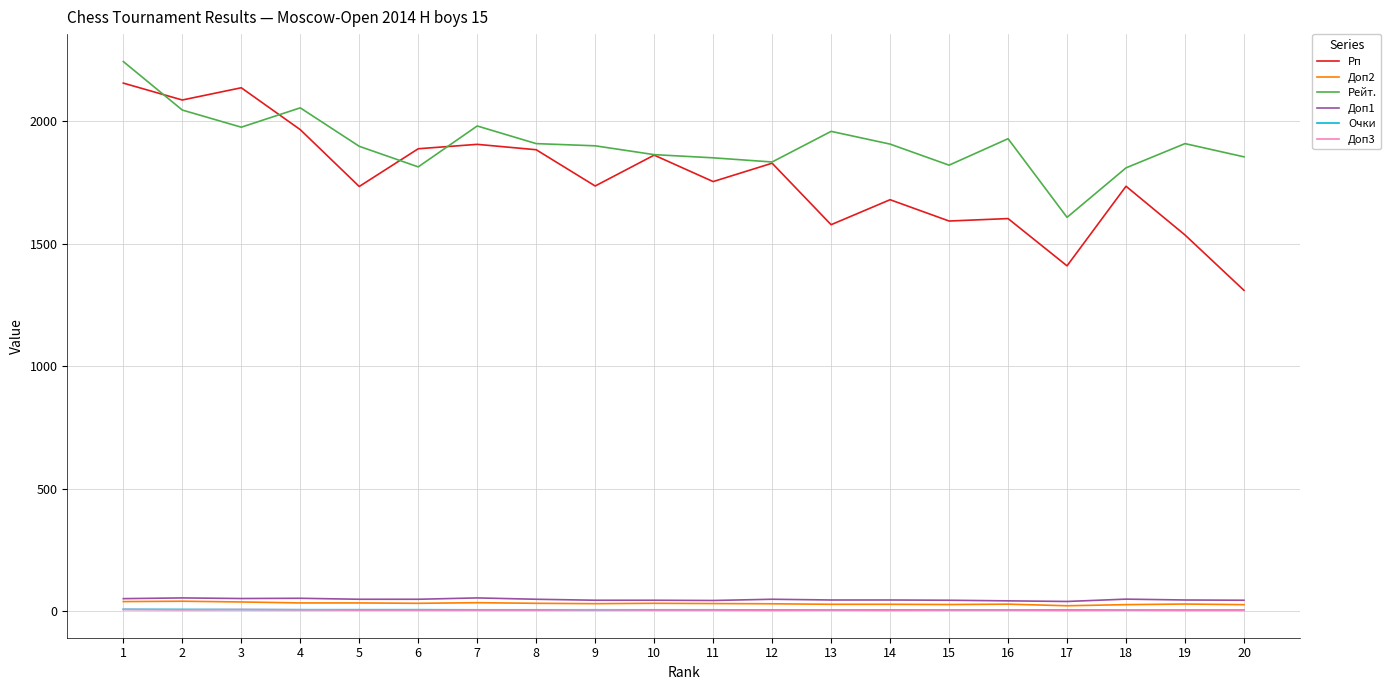

What are all the series names shown in the legend?

Рп, Доп2, Рейт., Доп1, Очки, Доп3